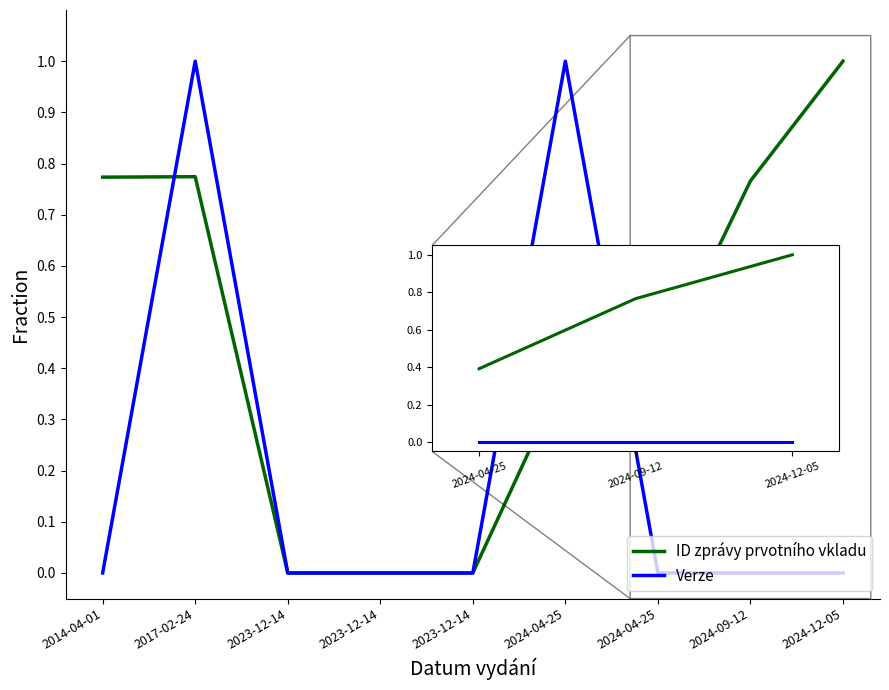

True or false: ID zprávy prvotního vkladu has a value of 0.4 at 2024-04-25.

True